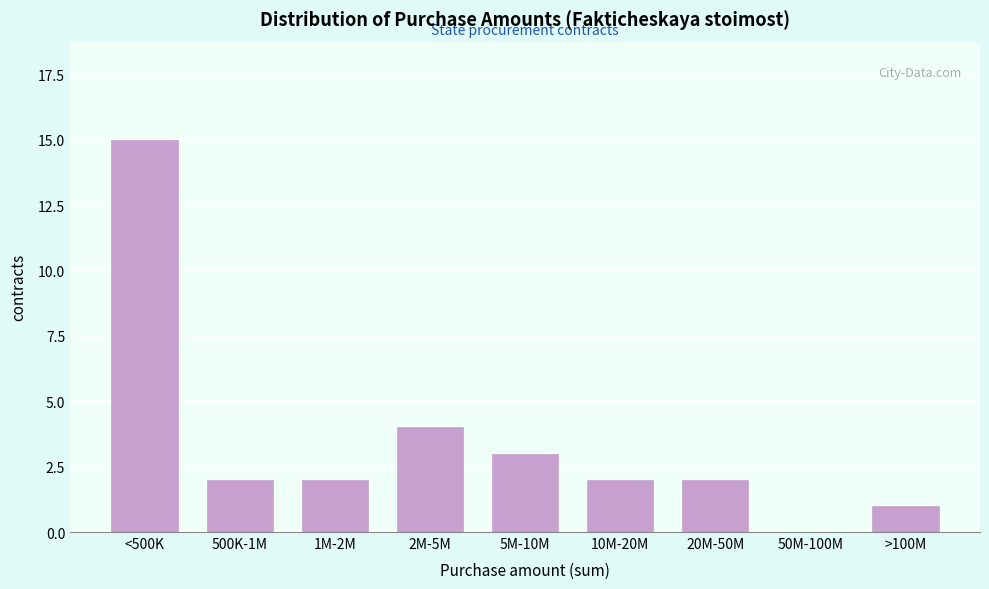

Reading left to right, list all the values displayed in this chart.

<500K=15	500K-1M=2	1M-2M=2	2M-5M=4	5M-10M=3	10M-20M=2	20M-50M=2	50M-100M=0	>100M=1